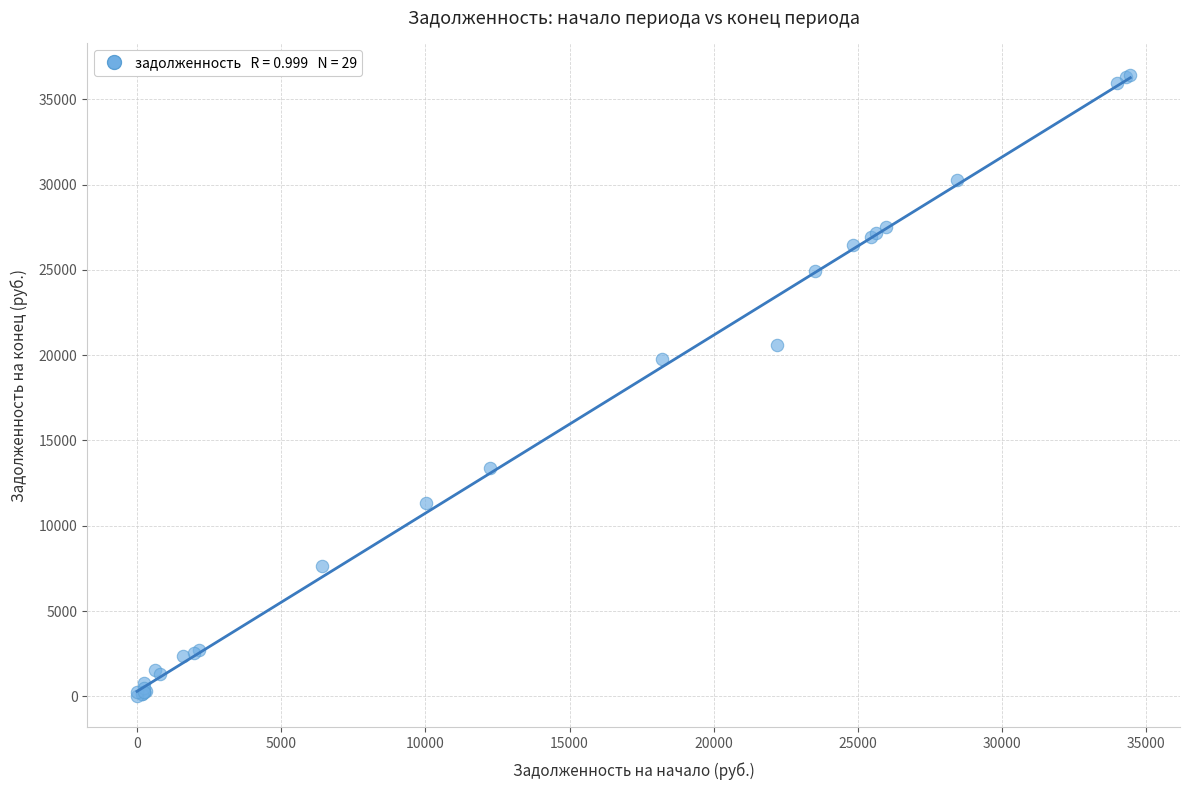

What Y value in the scatter plot is closest to 18225?

19748.4